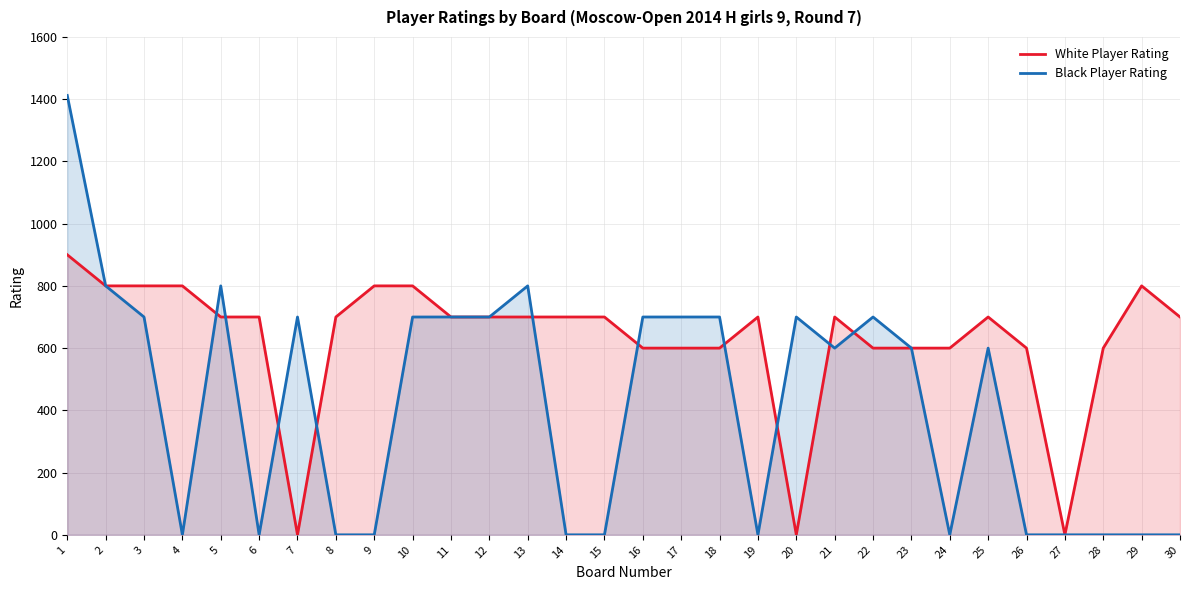

The Black Player Rating series shows 1250 at 7. True or false?

False